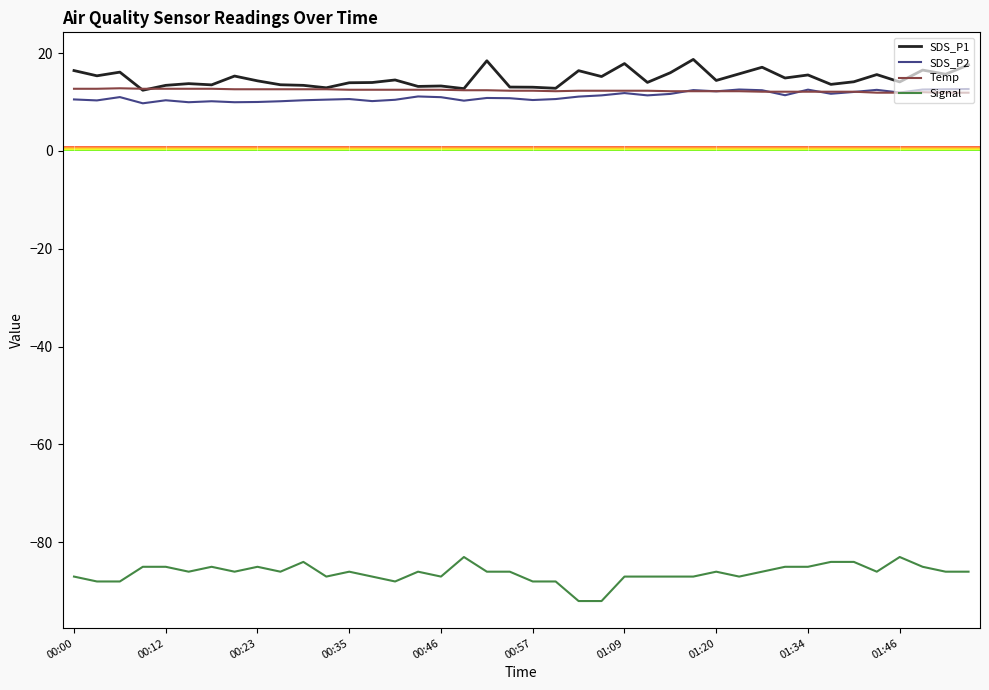

Which series has the largest range (max minus min)?

Signal